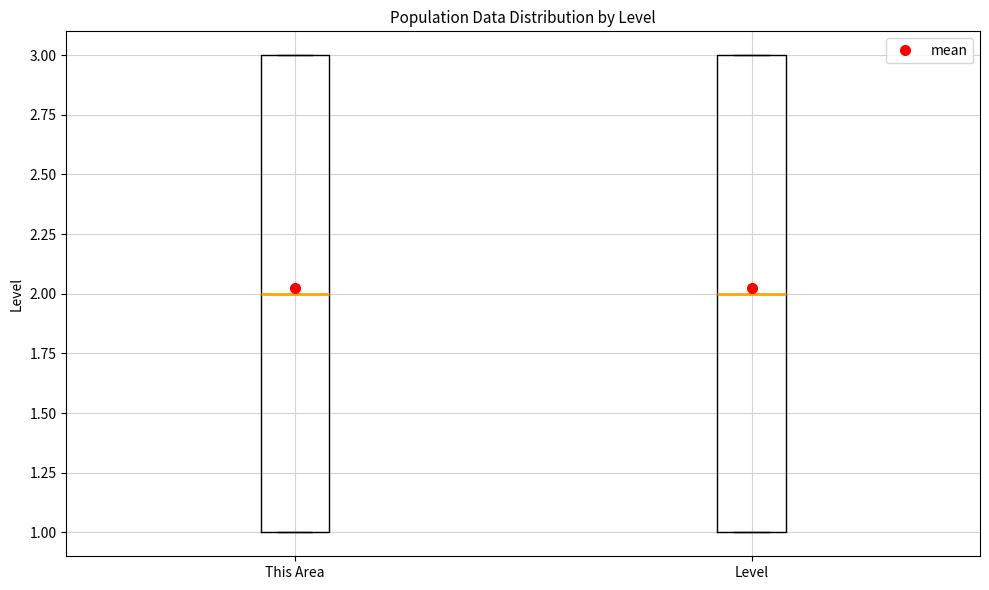

Where is the lower edge of the box for This Area on the y-axis? The values are not printed on the chart, so give them approximately, as read against the axis.

1